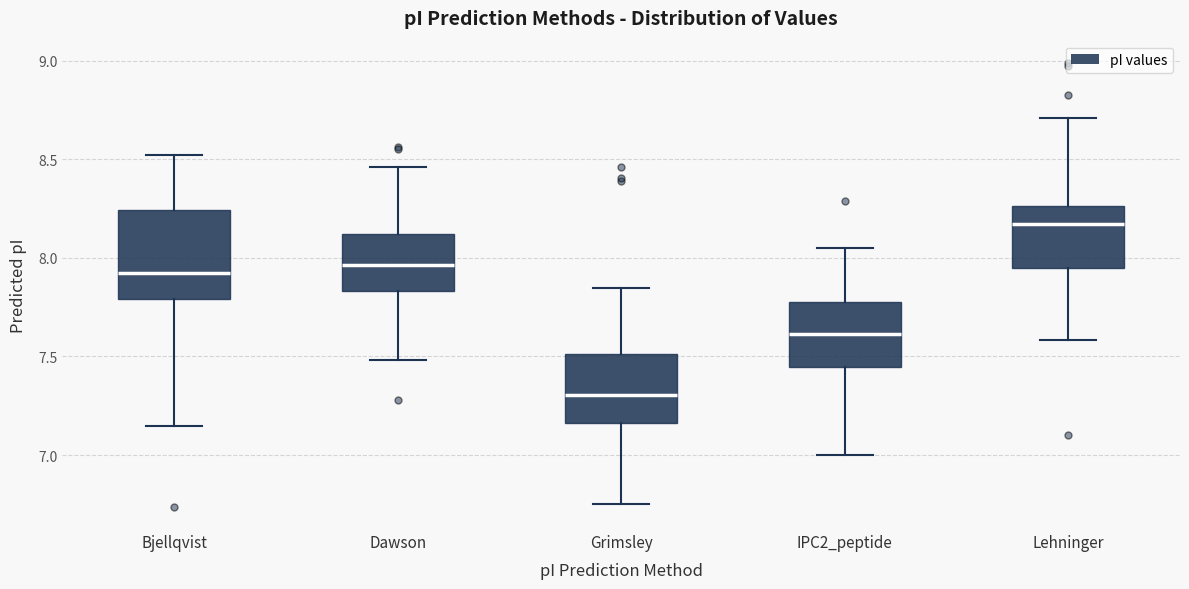

Reading left to right, transcribe this box plot: for each box, give where its median line is, the range the box spans, and where its two whiskers end, as read against the y-axis. The values are not printed on the chart, so give them approximately, as read against the axis.

Bjellqvist: median 7.90, box 7.80 to 8.25, whiskers 7.15 to 8.50
Dawson: median 7.95, box 7.85 to 8.10, whiskers 7.50 to 8.45
Grimsley: median 7.30, box 7.15 to 7.50, whiskers 6.75 to 7.85
IPC2_peptide: median 7.60, box 7.45 to 7.80, whiskers 7.00 to 8.05
Lehninger: median 8.15, box 7.95 to 8.25, whiskers 7.60 to 8.70